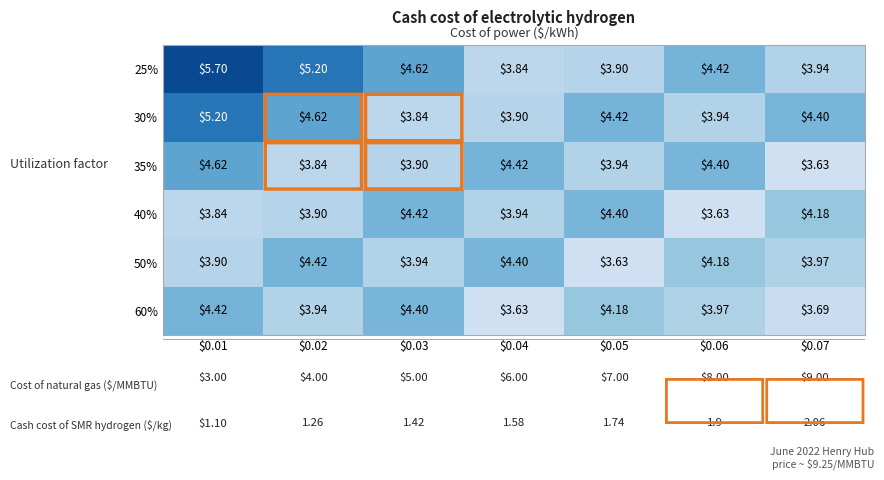

What is the smallest value displayed?

363